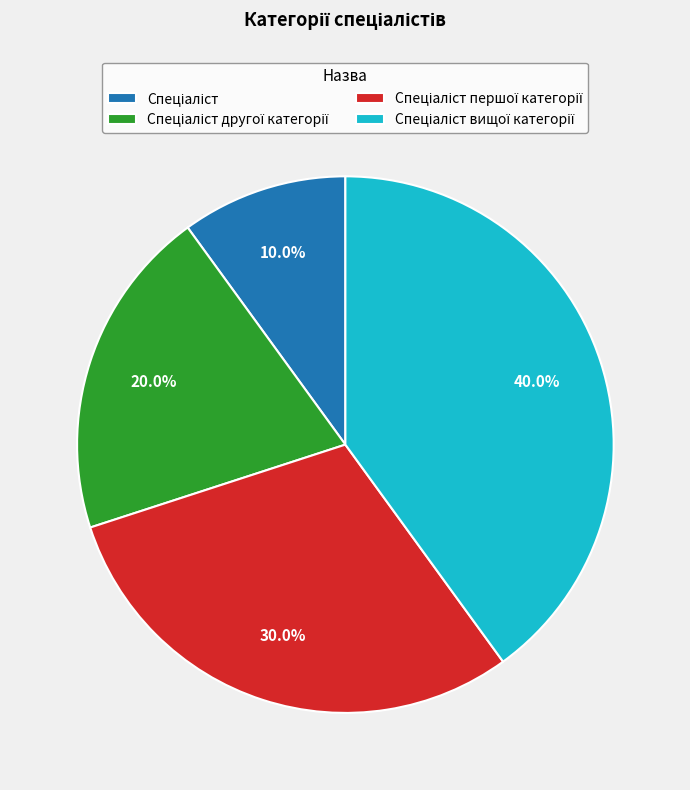

Is there any slice that represents more than half of the pie?

No